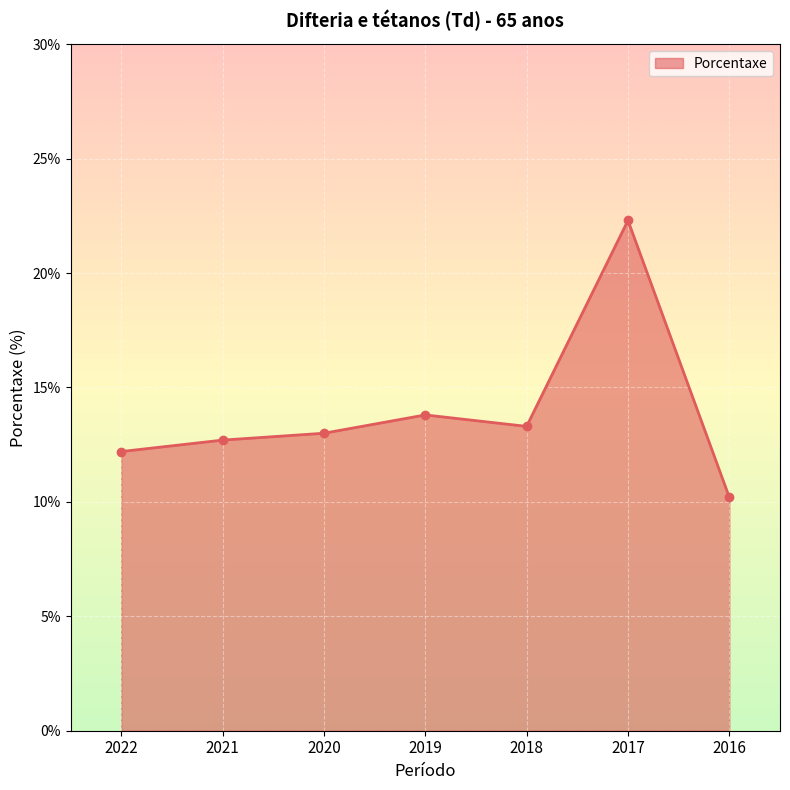

Which category has the highest value across all series?

2017